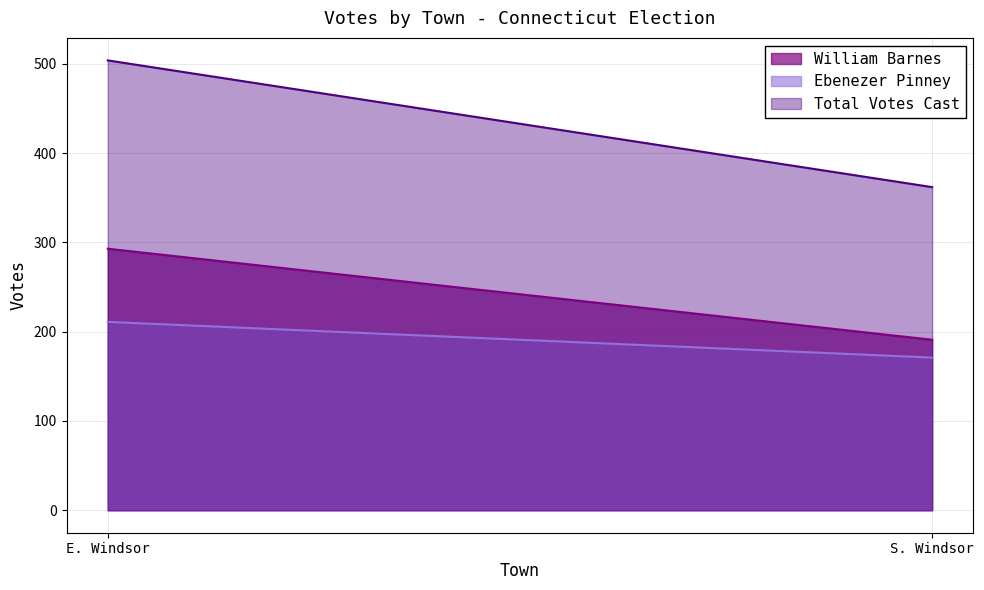

At which category is the sum across all series the highest?

E. Windsor